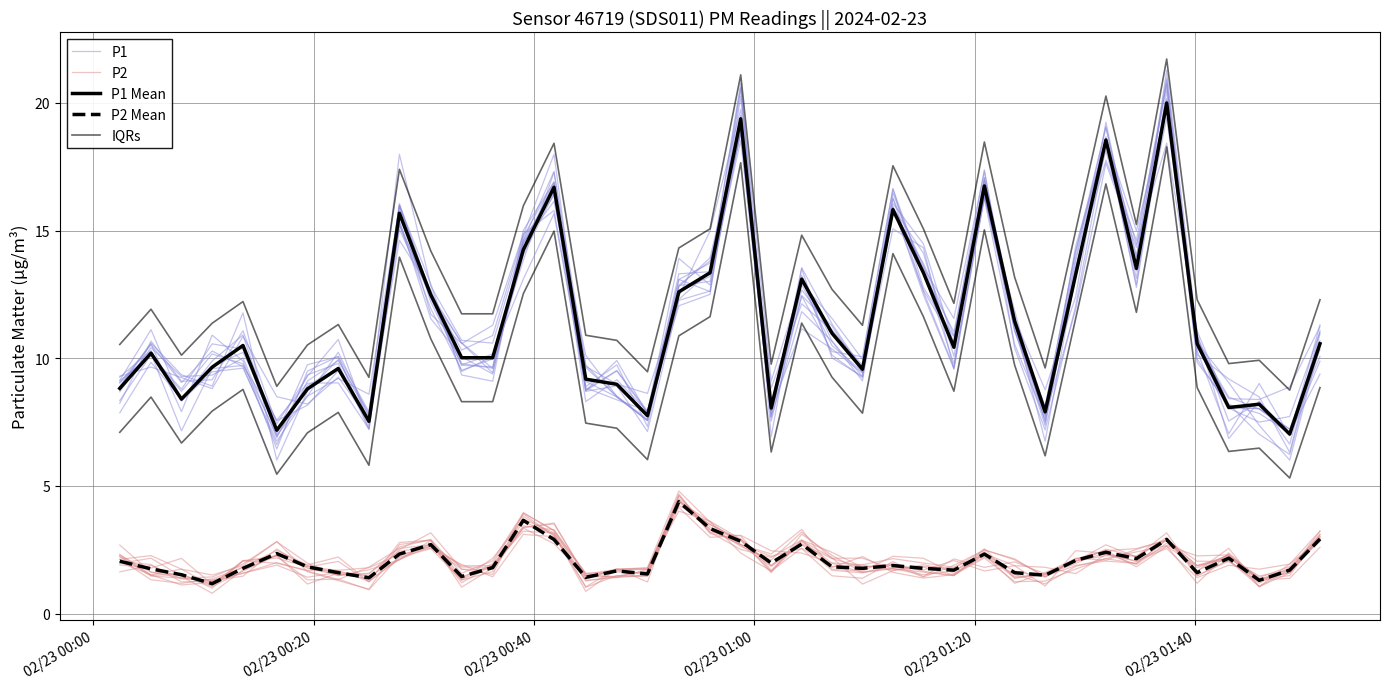

Rank the series by their maximum value, from lowest to highest.

P2, P2 Mean, P1 Mean, P1, IQRs